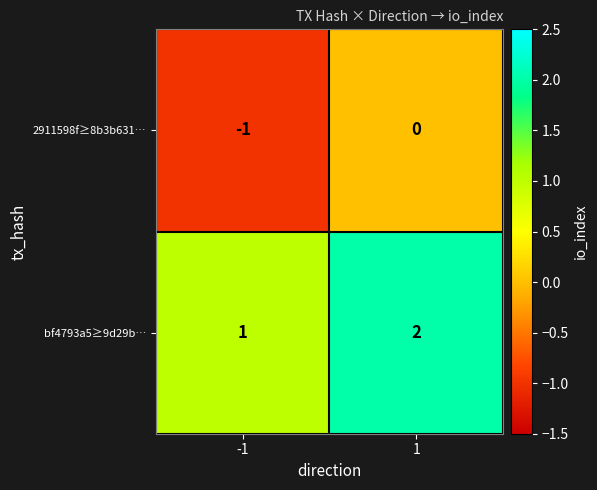

What is the sum of all bf4793a5≥9d29b… values?

3